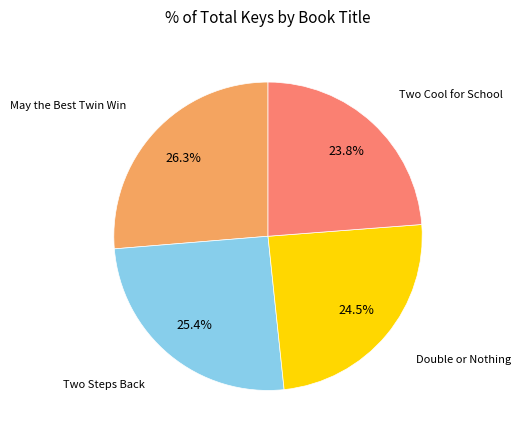

Is there a majority slice in this chart?

No